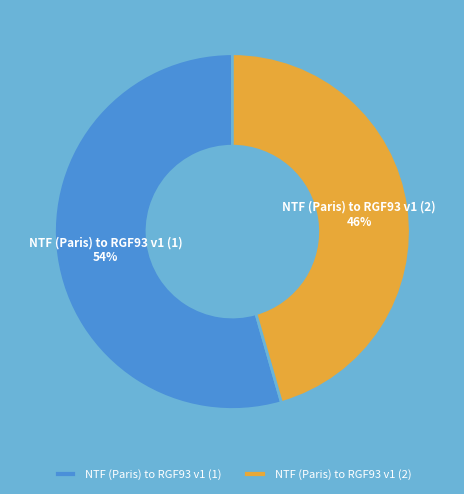

Is NTF (Paris) to RGF93 v1 (1) the majority of the pie?

Yes